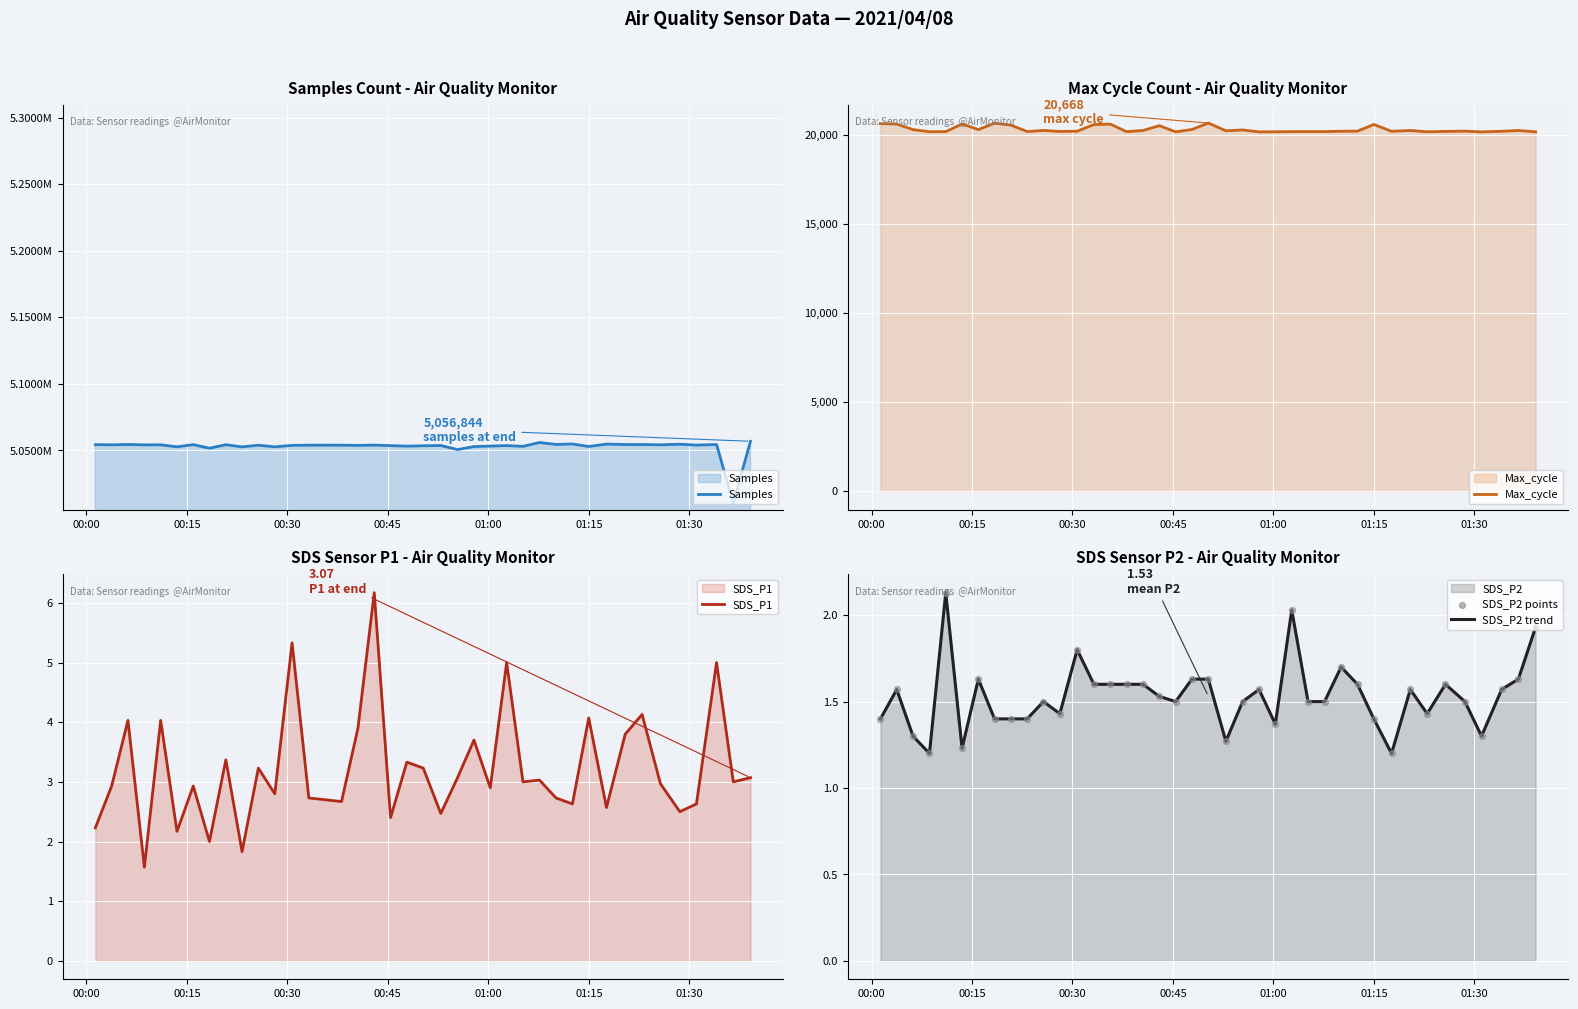

Which series contains the highest Y value?

Samples